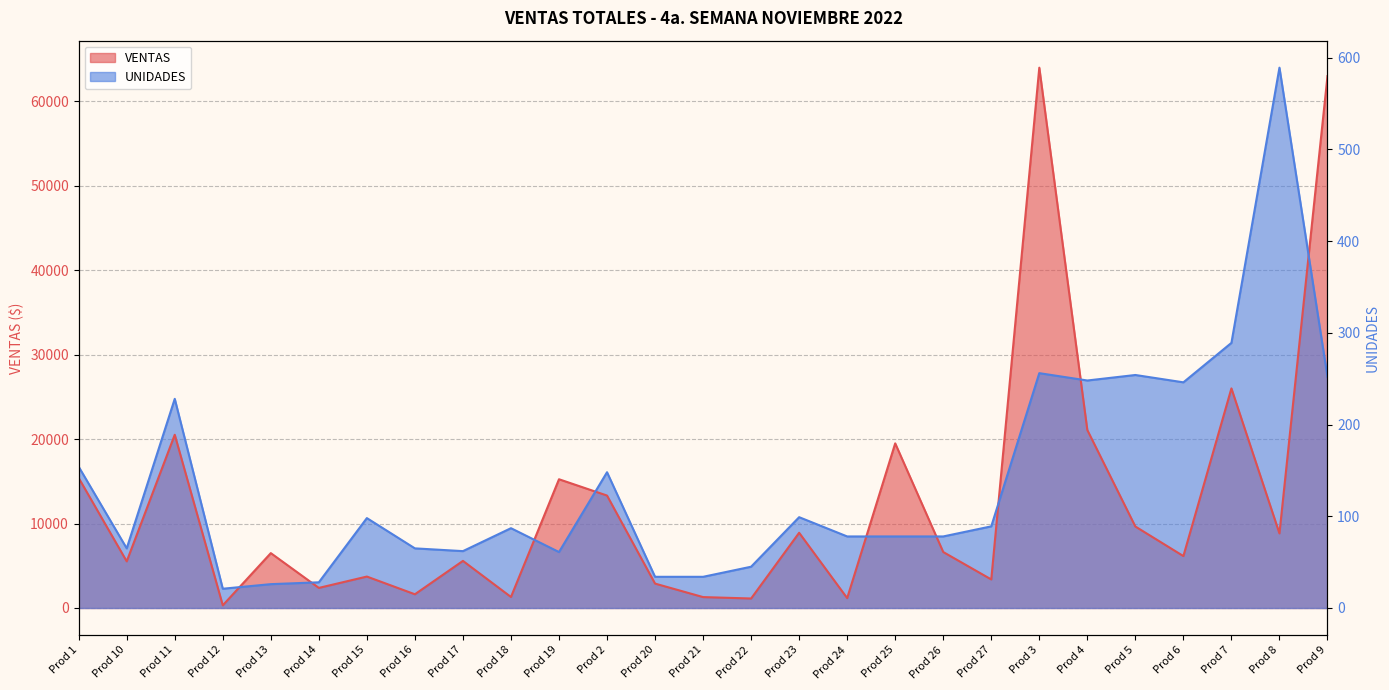

What is the value of the UNIDADES point at the 1st from the left?

16733.4